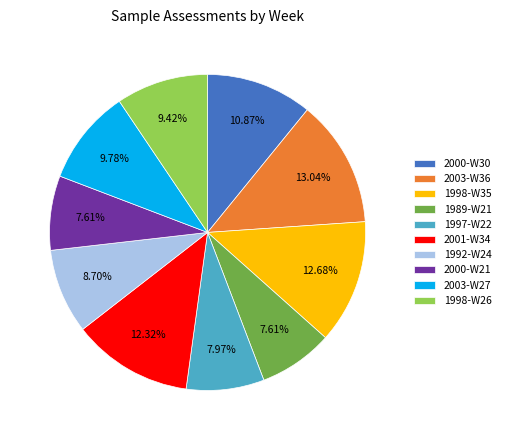

Approximately how many times larger is the value at 1989-W21 compared to 2000-W21?

1.0